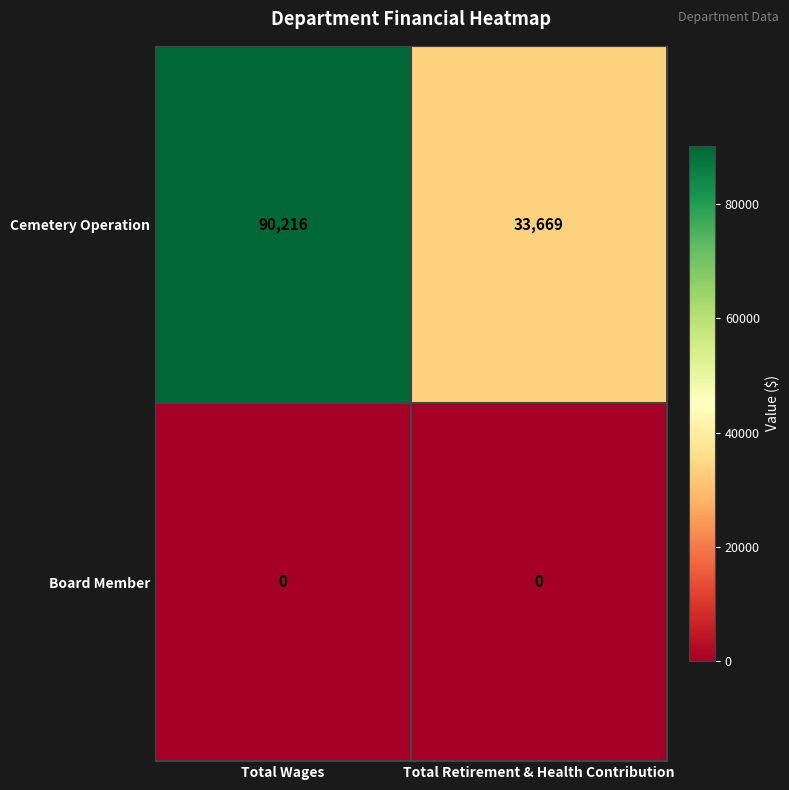

List the series in order of their peak value, highest first.

Cemetery Operation, Board Member